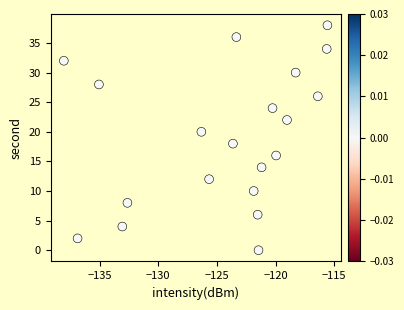

What is the range of Y values (max minus min)?

38